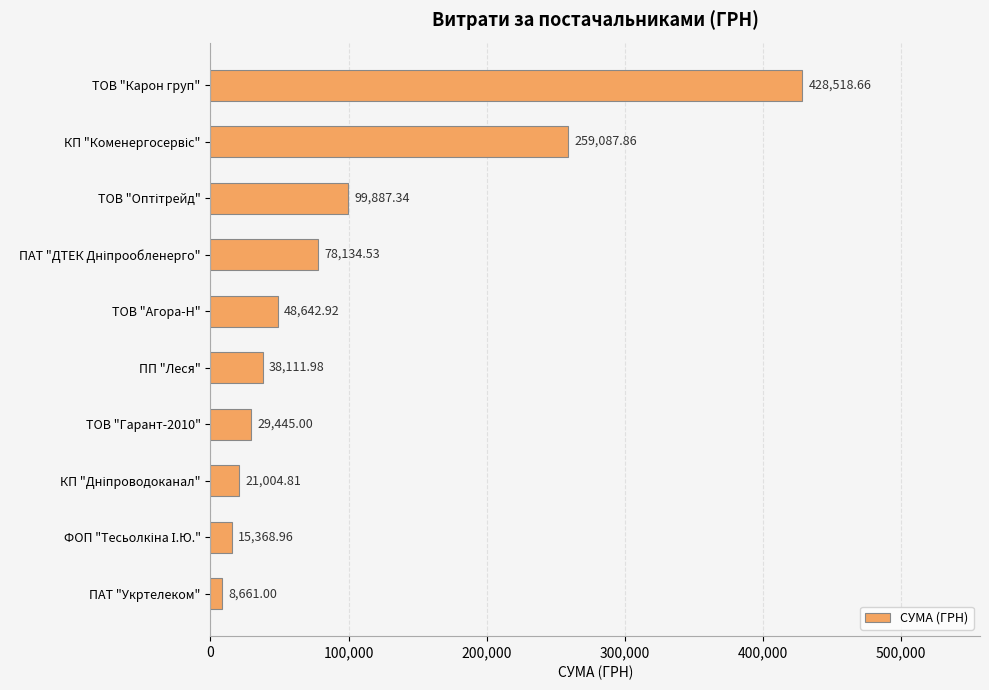

What is the smallest value displayed?

8661.0